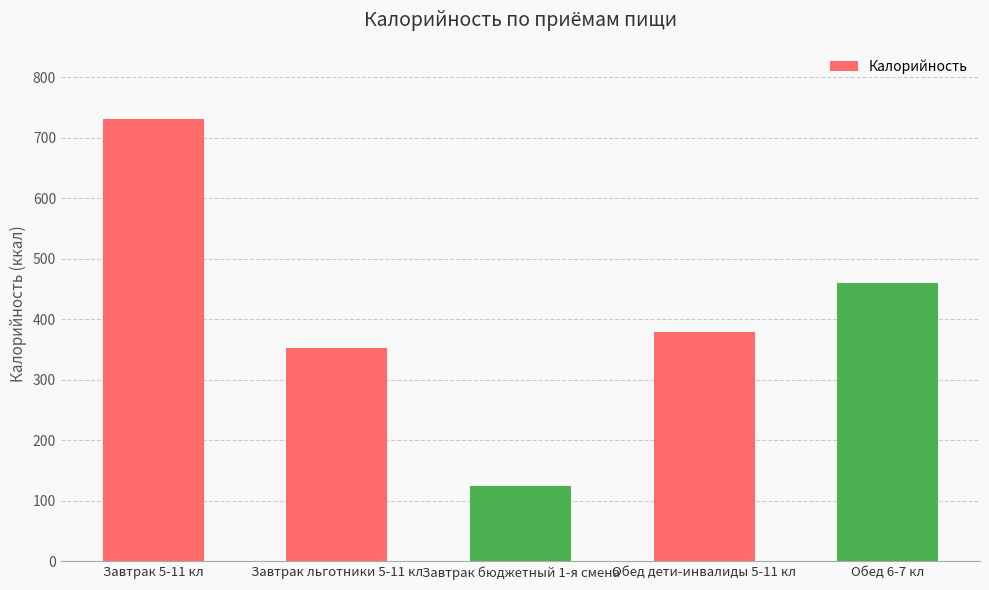

What is the smallest value displayed?

125.1